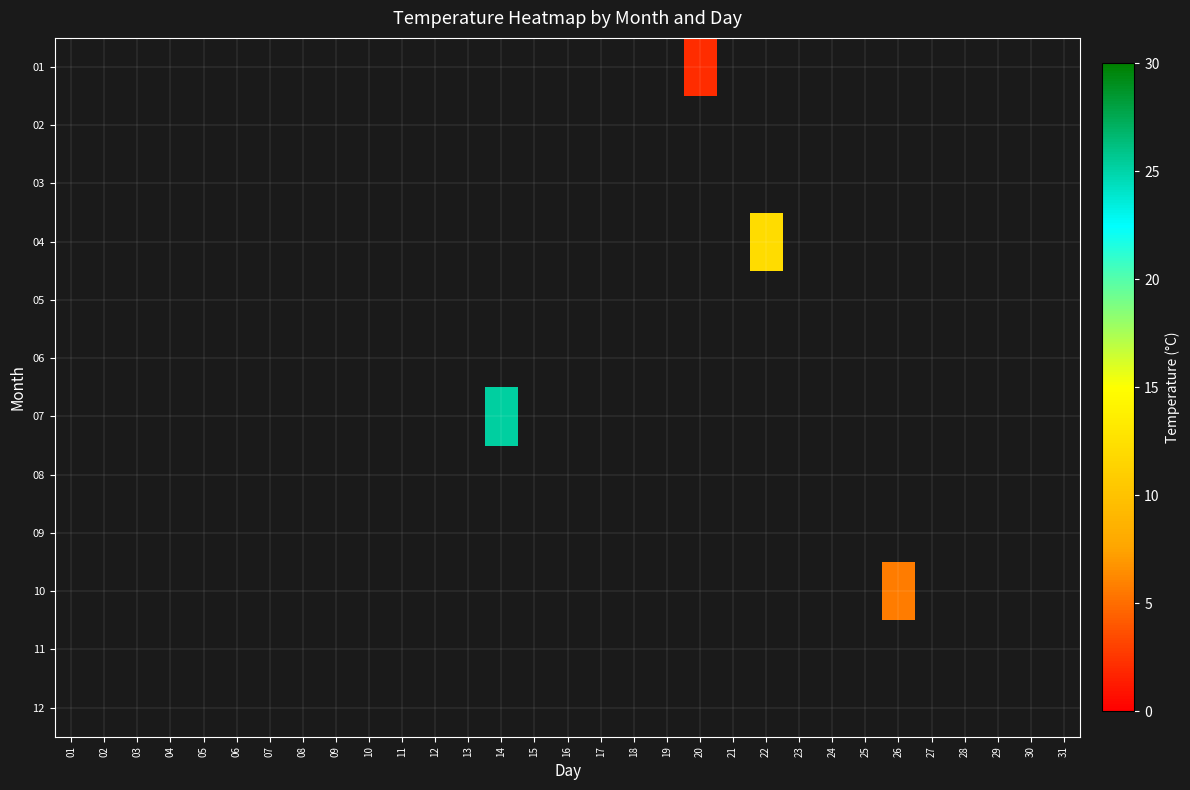

Count the number of data series in this chart.

12